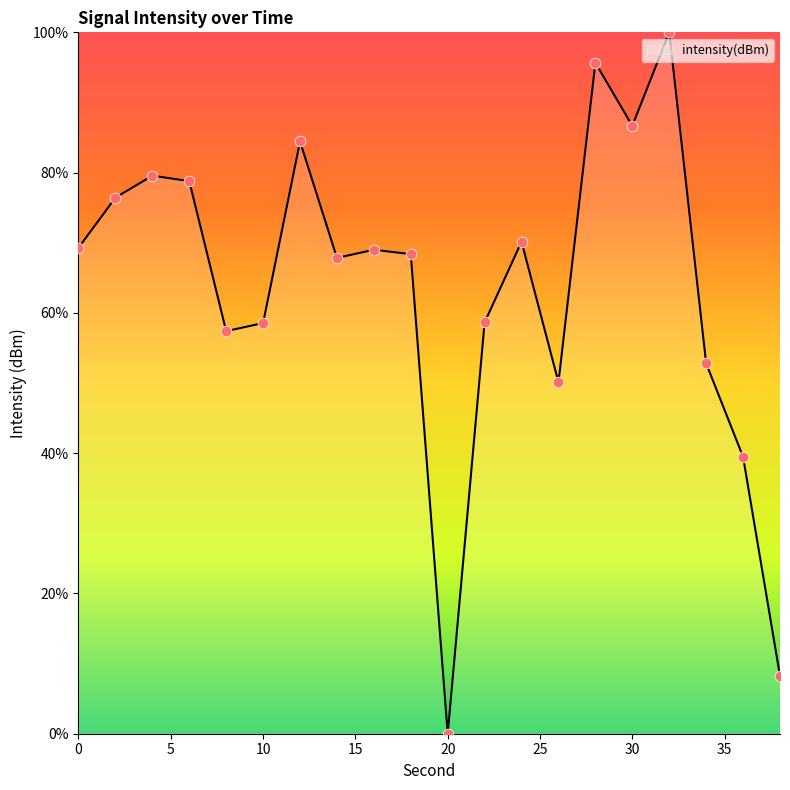

What is the maximum value shown in the chart?

100.0